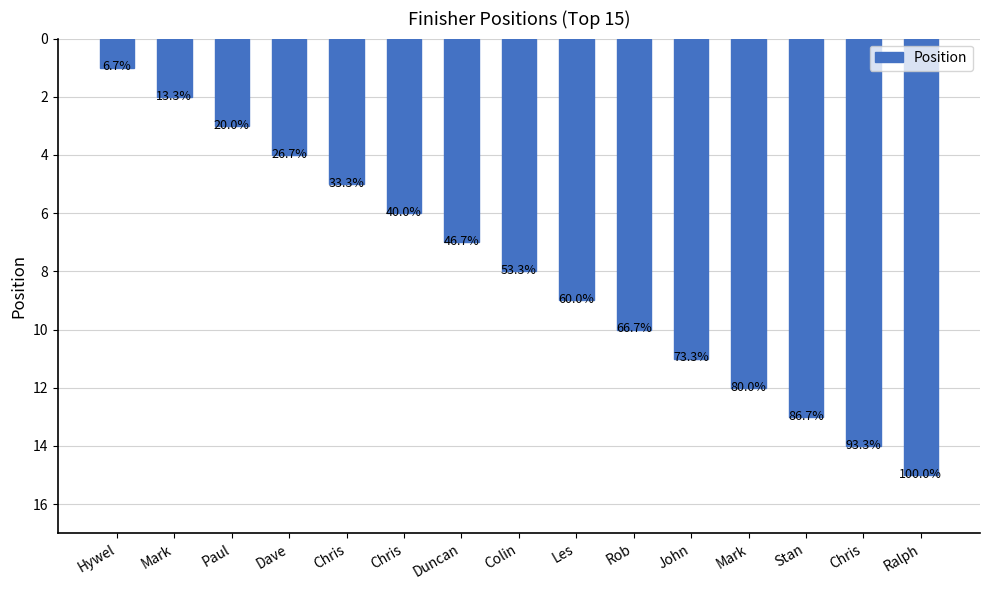

Rank the categories by value from lowest to highest.

Hywel, Mark, Paul, Dave, Chris, Chris, Duncan, Colin, Les, Rob, John, Mark, Stan, Chris, Ralph